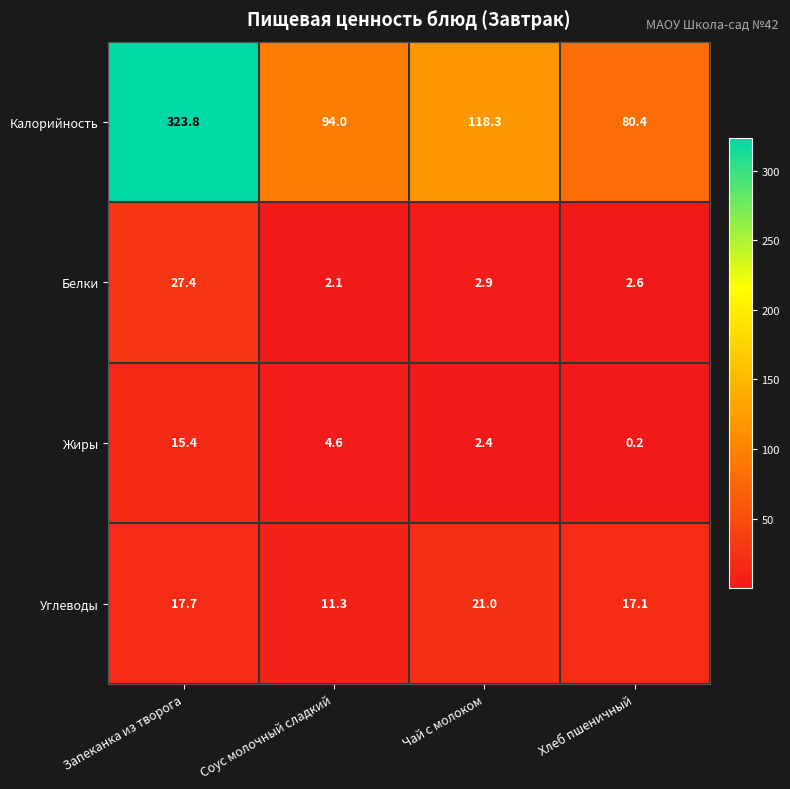

At which label is Калорийность closest to 202?

Чай с молоком